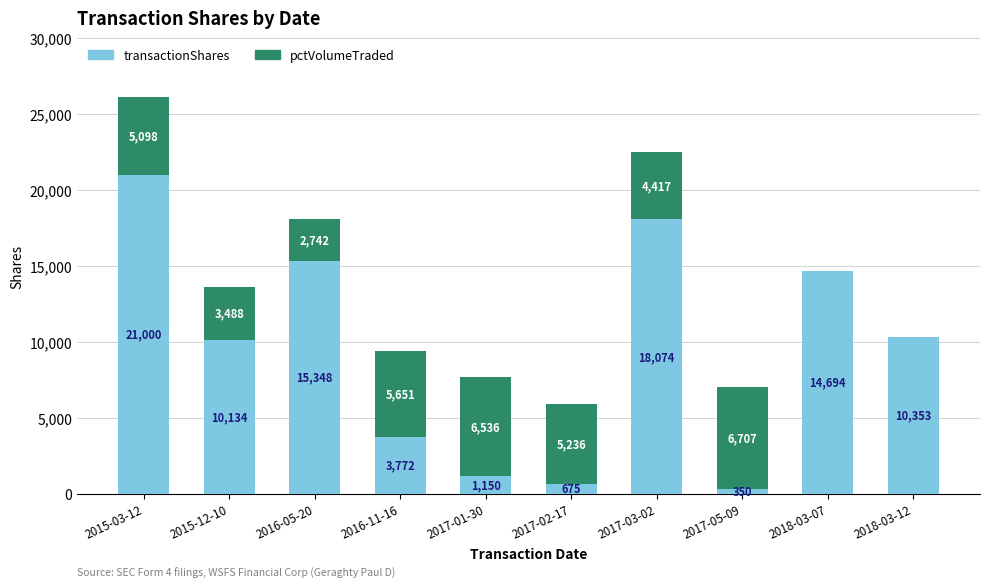

Which category has the highest value in the transactionShares series?

2015-03-12